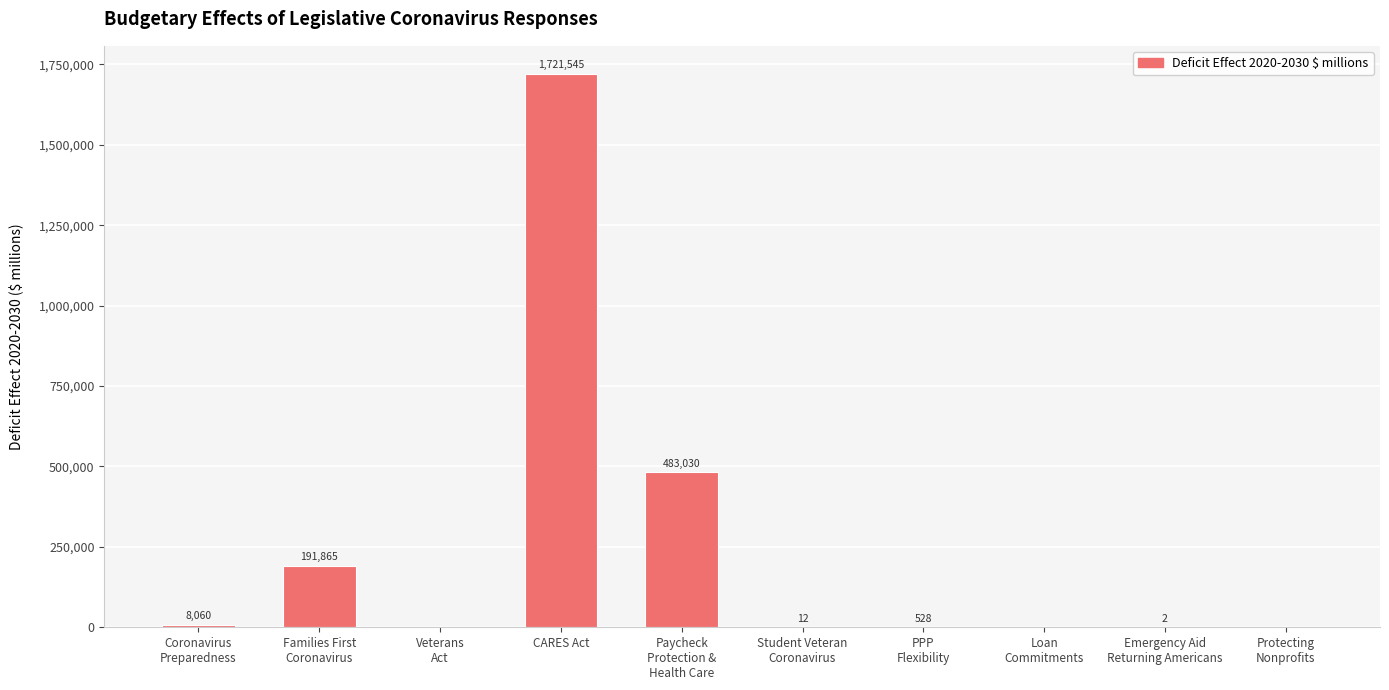

Are the bars grouped side by side (vs. stacked)?

No